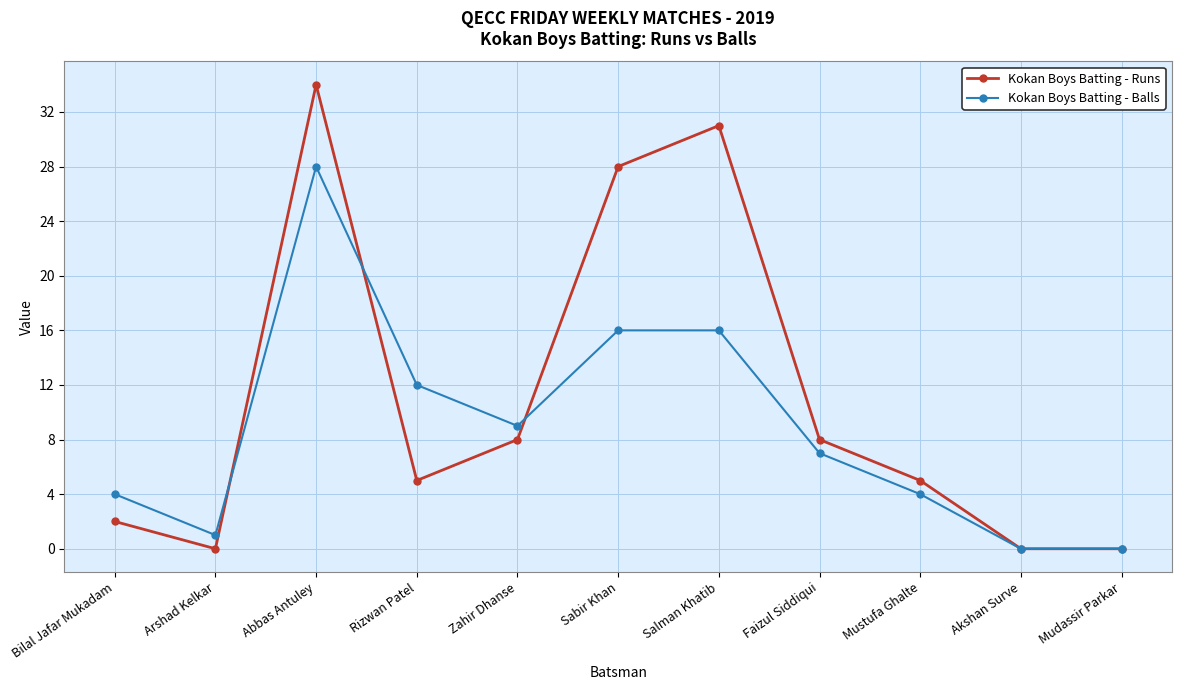

What is the difference between the maximum and minimum values in the Kokan Boys Batting - Balls series?

28